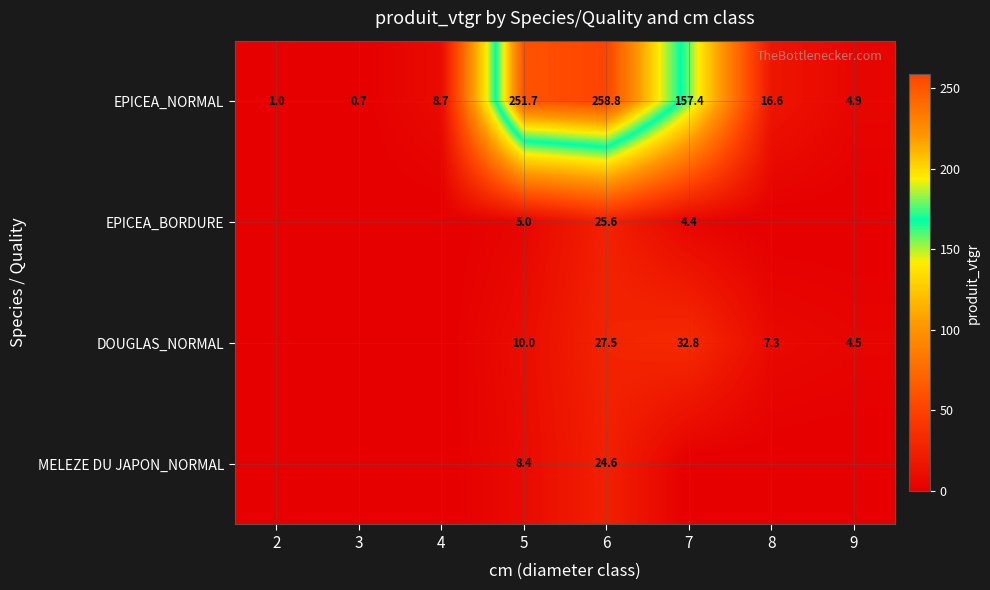

What is the spread (max minus min) of values at 6?

234.2